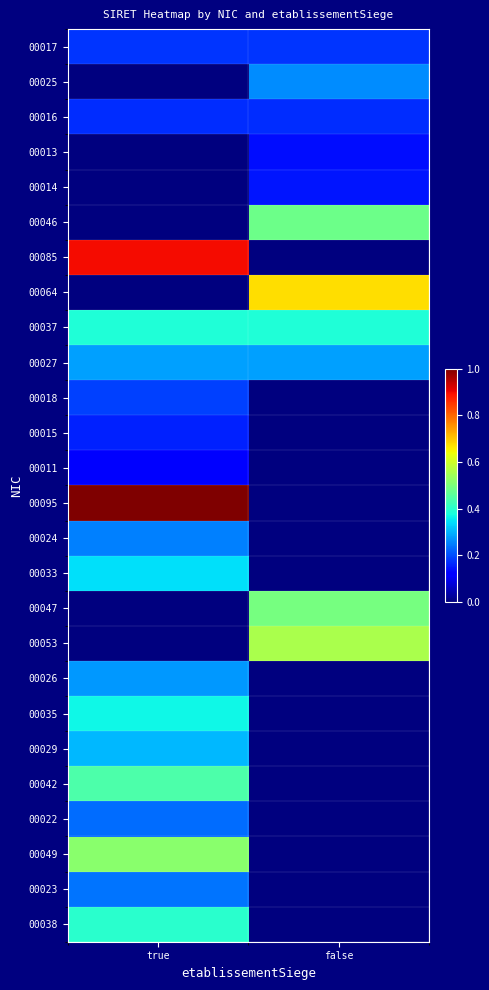

How many distinct data groups are displayed?

26